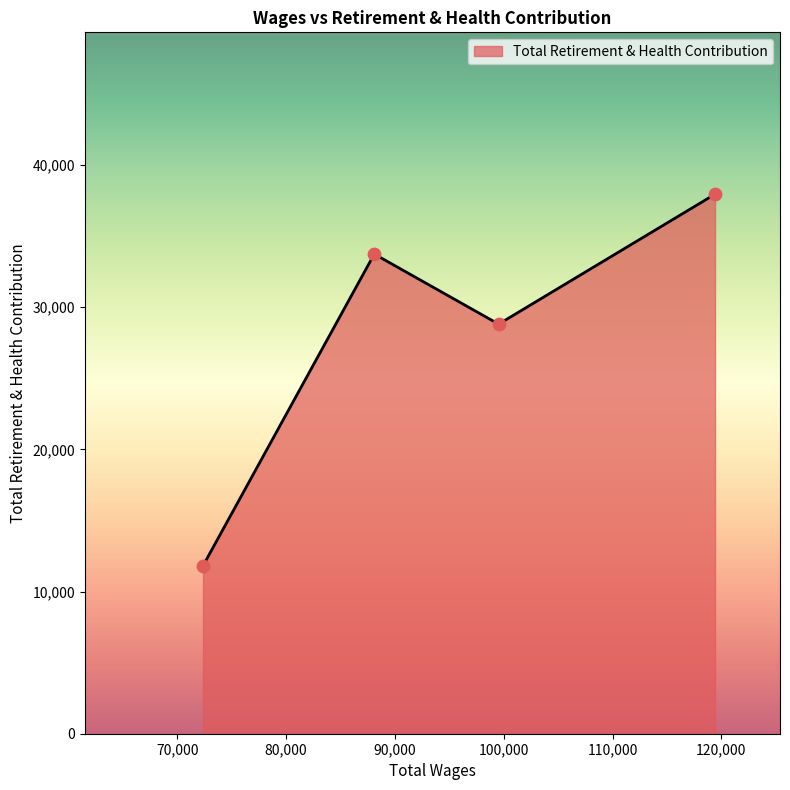

What is the minimum value shown in the chart?

11817